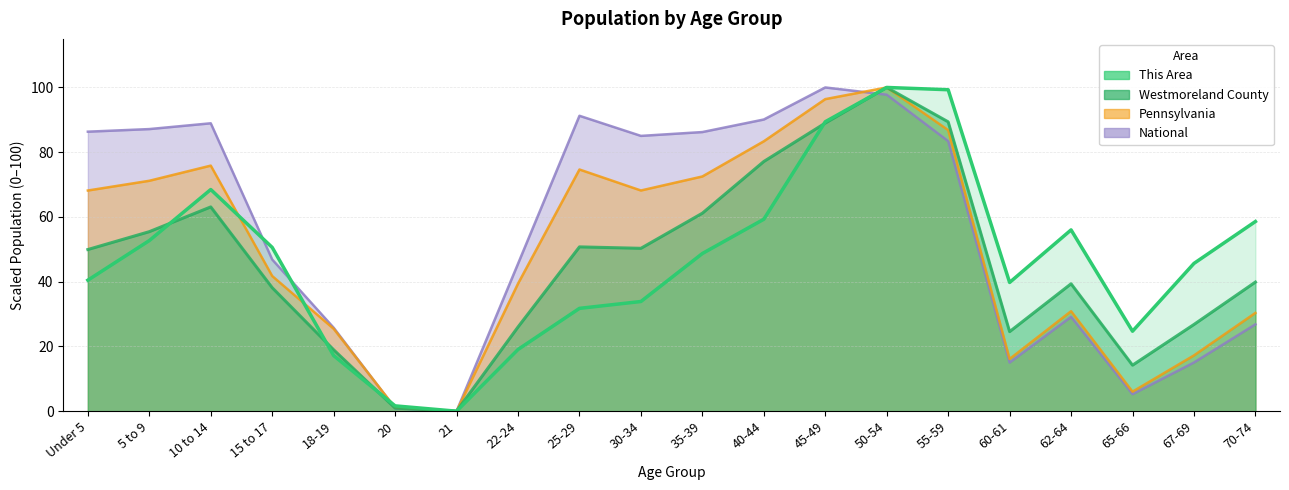

What is the label of the 17th point from the right?

15 to 17